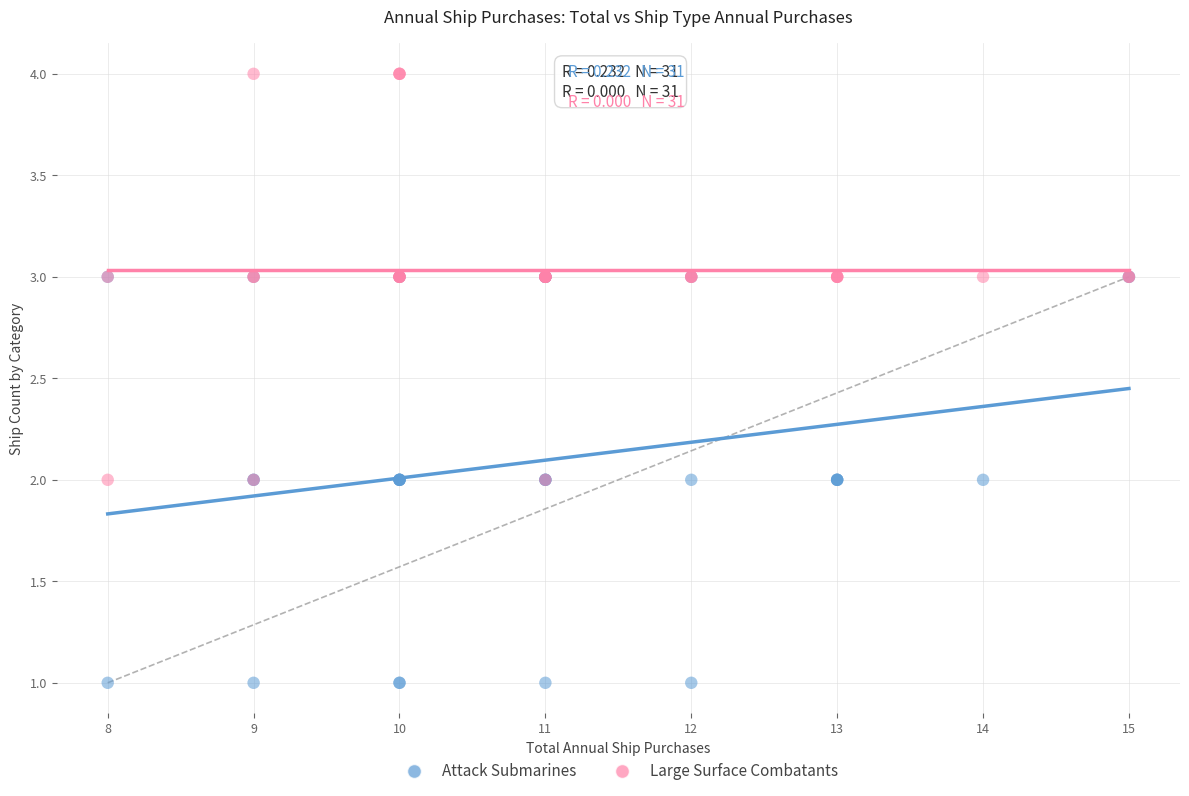

What are all the series names shown in the legend?

Attack Submarines, Large Surface Combatants